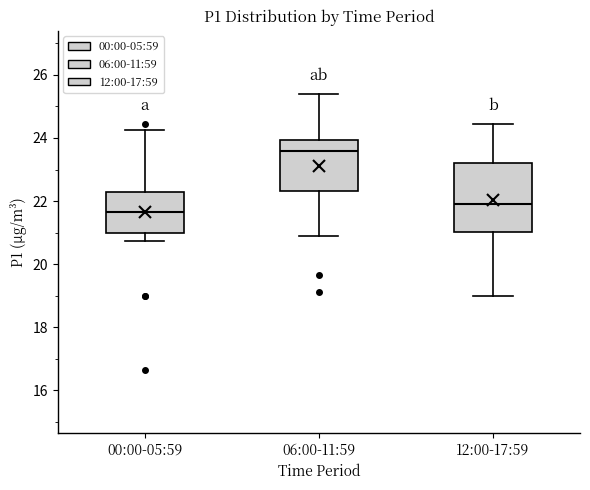

Which box has the lowest median line?

00:00-05:59